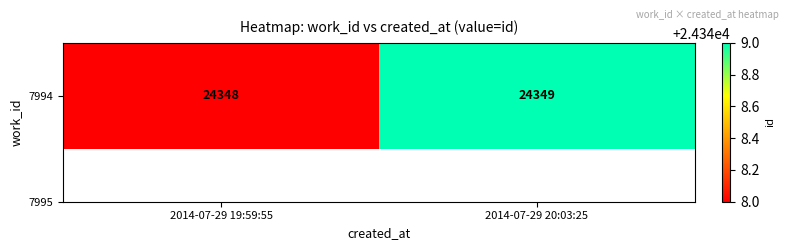

What value does the data have at 2014-07-29 20:03:25?

24349